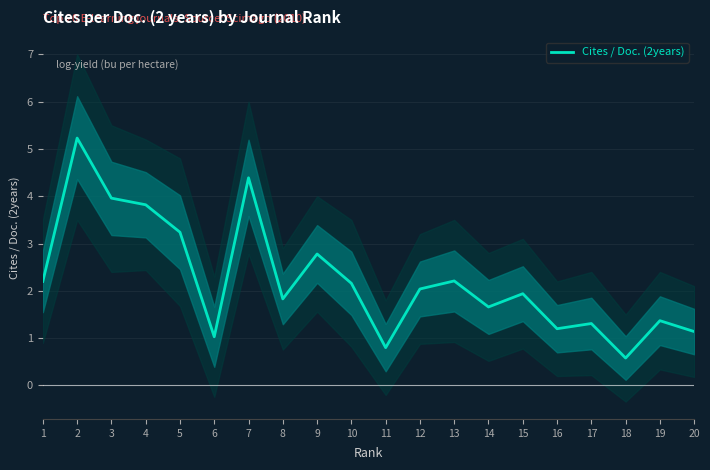

Is it true that the value at 20 is 1.8?

False